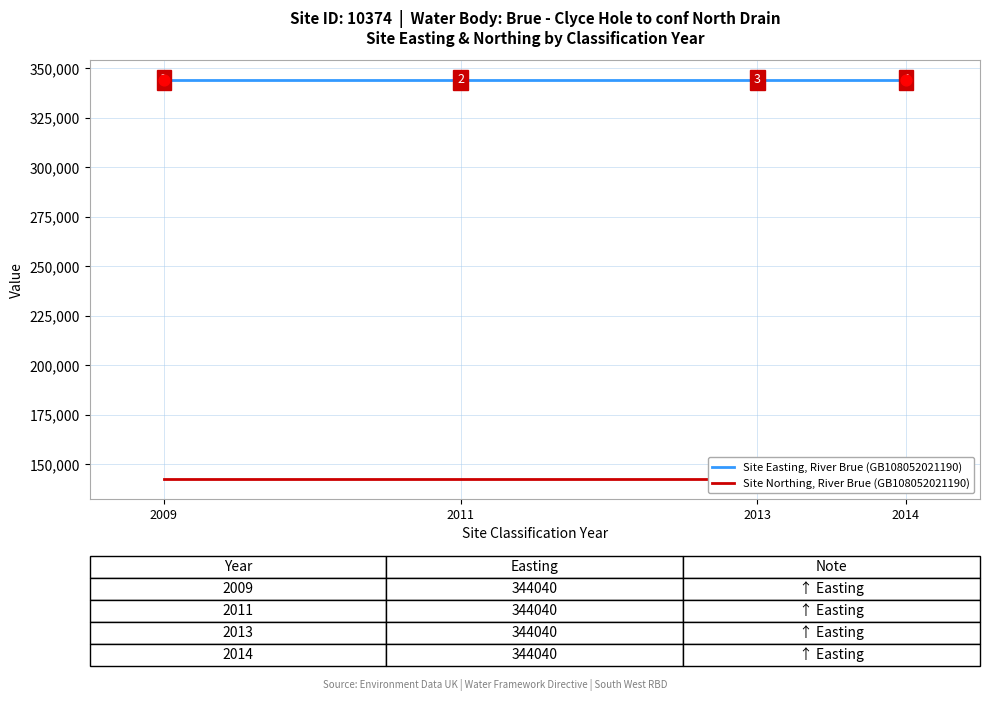

What are all the series names shown in the legend?

Site Easting, River Brue (GB108052021190), Site Northing, River Brue (GB108052021190)